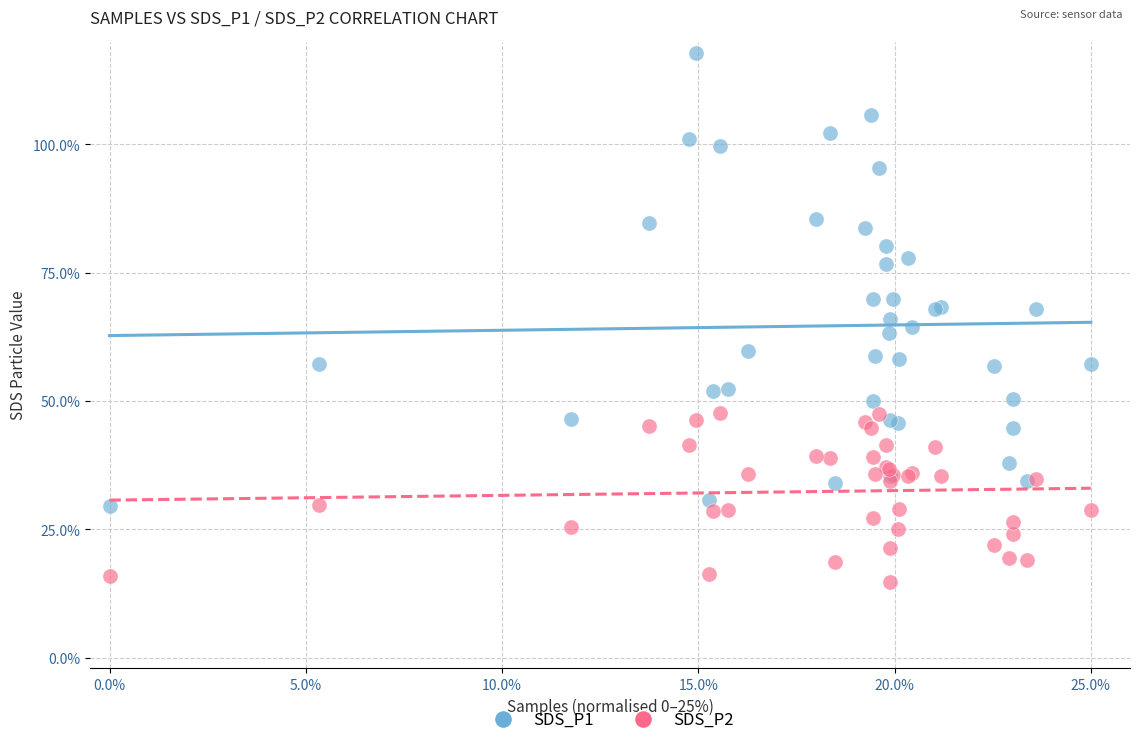

Which series has the widest spread of Y values?

SDS_P1